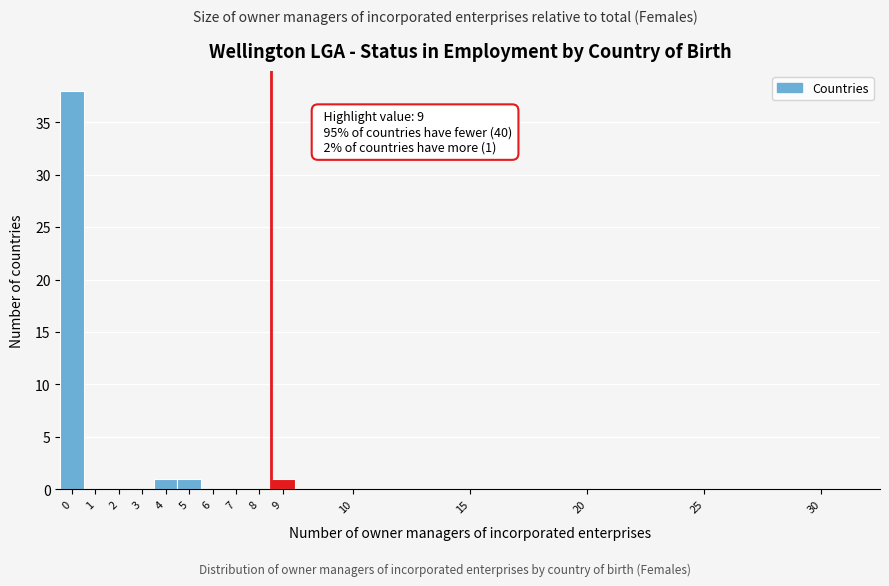

Reading right to left, transcribe all the data shown in this chart.

30=0	25=0	20=0	15=0	10=0	9=1	8=0	7=0	6=0	5=1	4=1	3=0	2=0	1=0	0=38